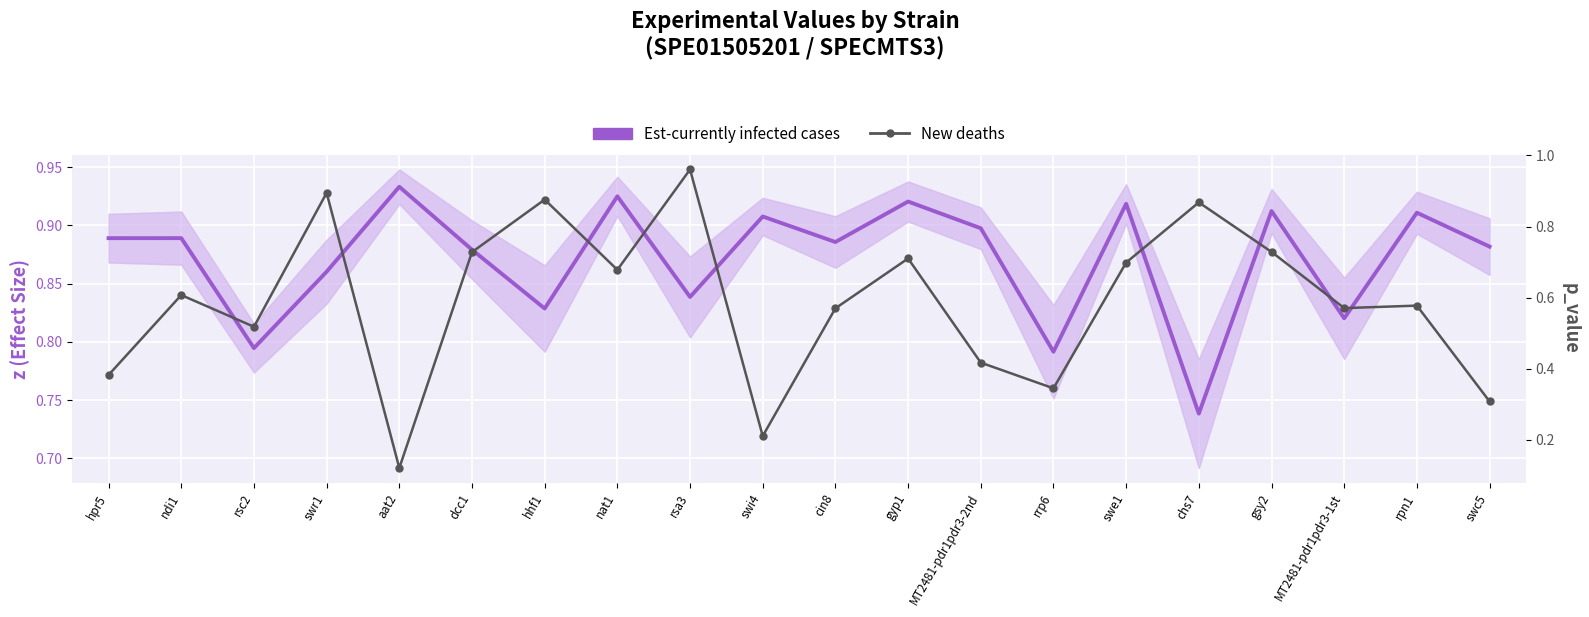

List the labels in order of New deaths value, largest first.

rsa3, swr1, hhf1, chs7, gsy2, dcc1, gyp1, swe1, nat1, ndi1, rpn1, MT2481-pdr1pdr3-1st, cin8, rsc2, MT2481-pdr1pdr3-2nd, hpr5, rrp6, swc5, swi4, aat2